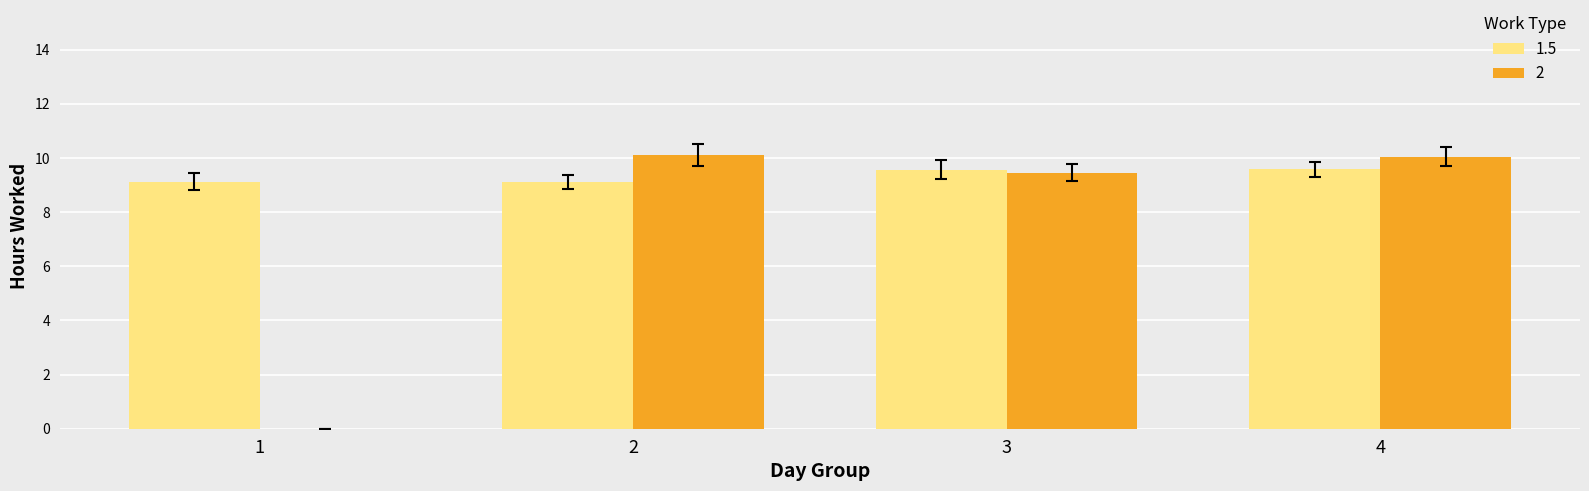

Are the bars grouped side by side (vs. stacked)?

Yes